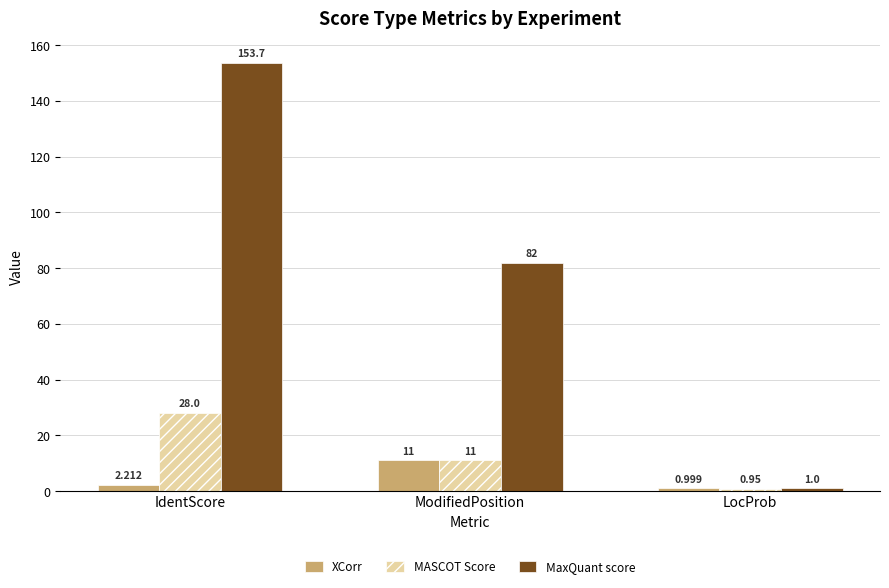

Are the bars horizontal?

No